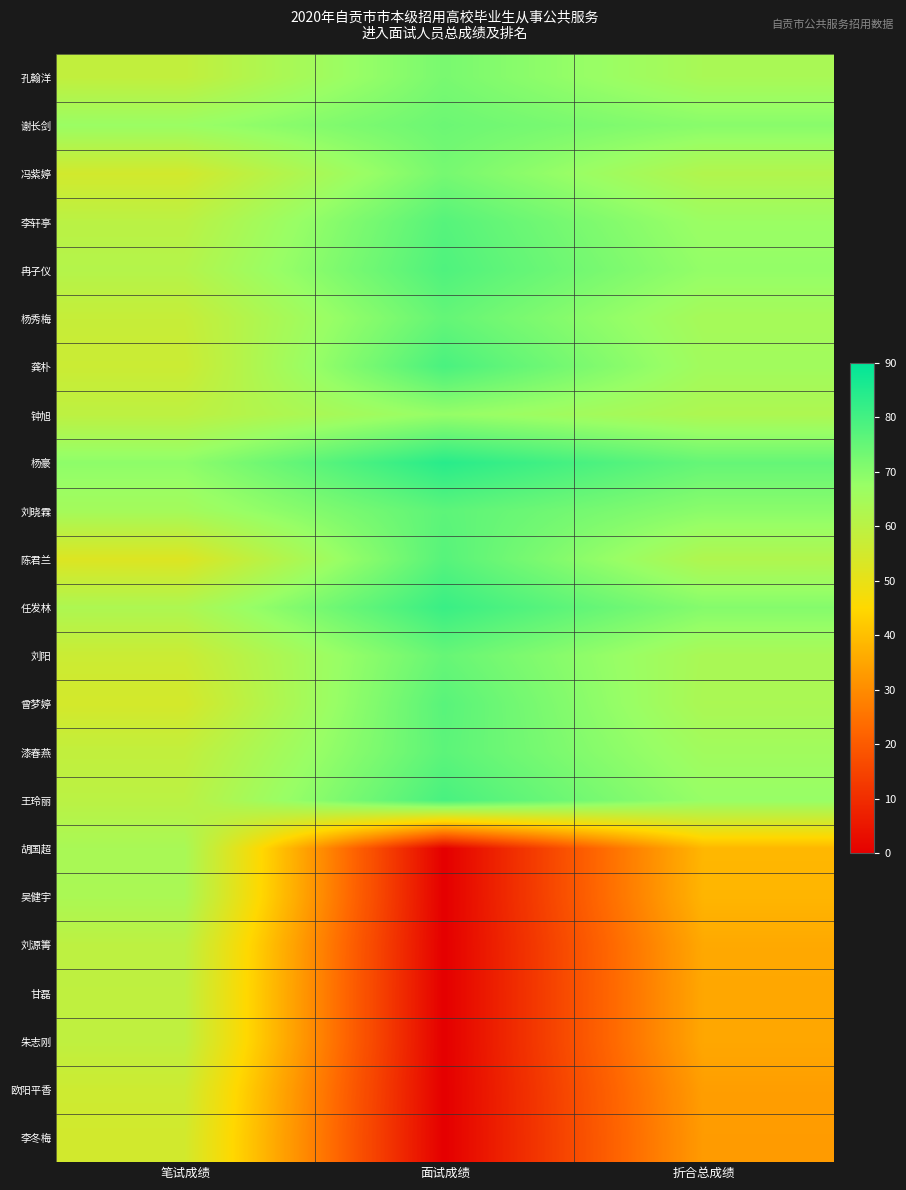

List the series in order of their peak value, lowest first.

李冬梅, 欧阳平香, 甘磊, 朱志刚, 刘源箐, 吴健宇, 胡国超, 钟旭, 孔翰洋, 冯紫婷, 谢长剑, 刘阳, 杨秀梅, 刘晓霖, 漆春燕, 曾梦婷, 陈君兰, 李轩亭, 冉子仪, 龚朴, 王玲丽, 任发林, 杨豪